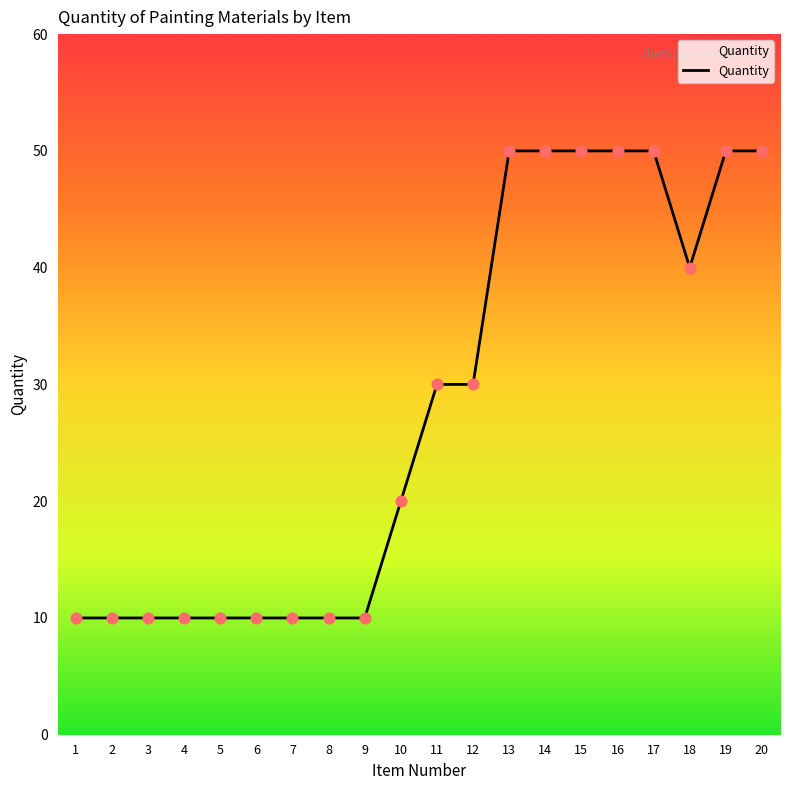

What is the change in value from 7 to 12?

+20